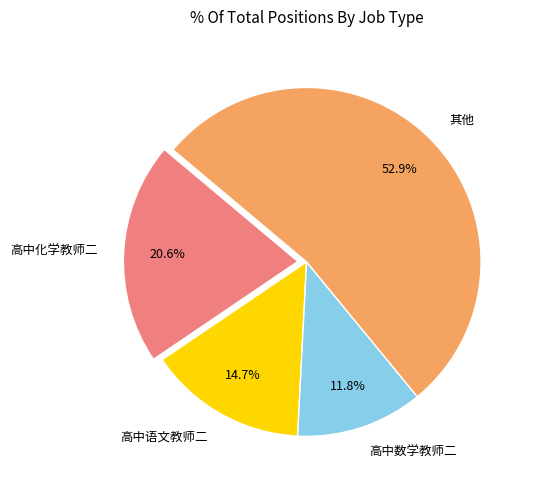

Which category accounts for the majority?

其他